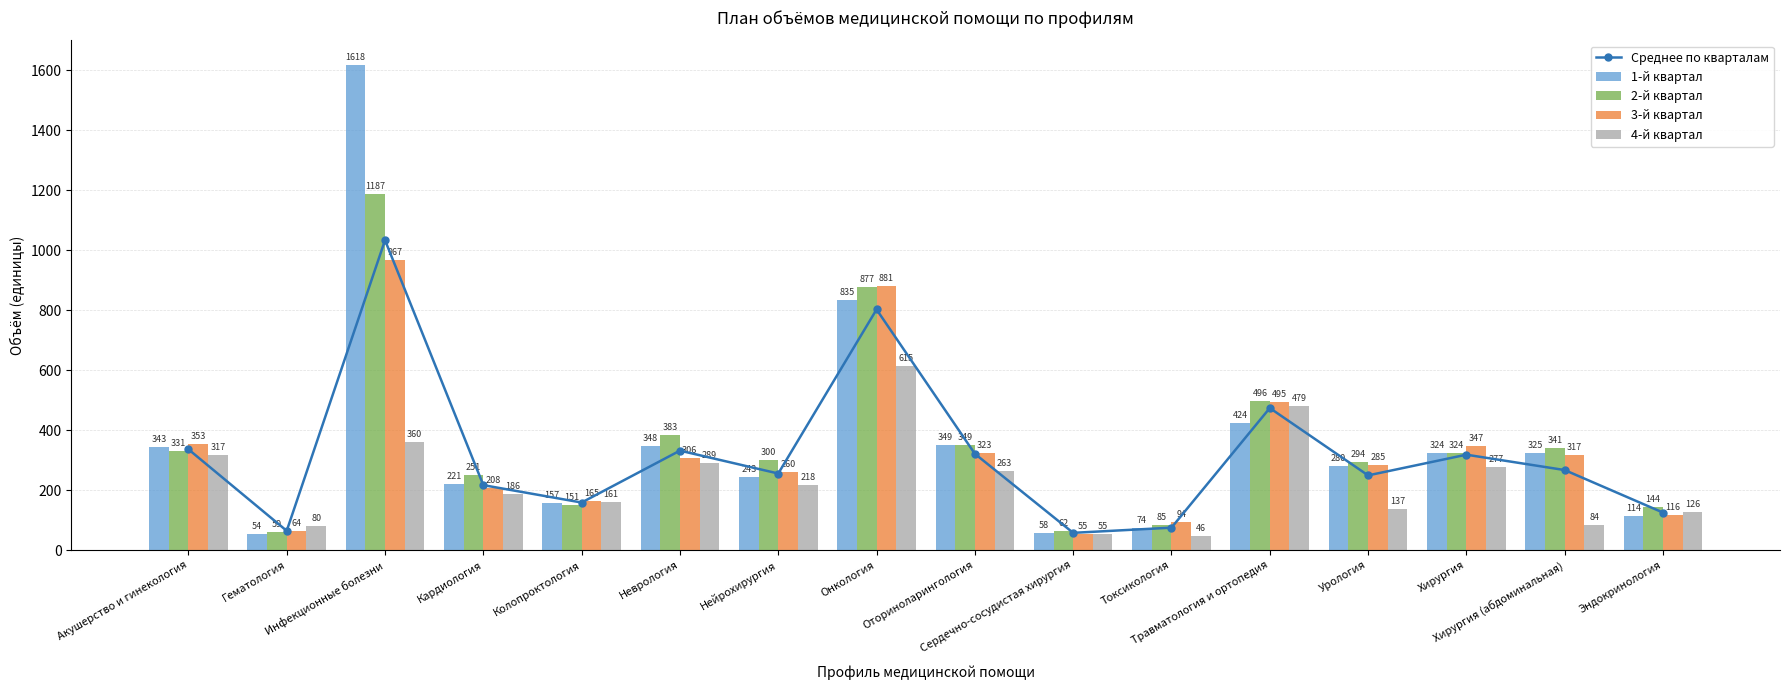

Where is 4-й квартал nearest to the value 330?

Акушерство и гинекология